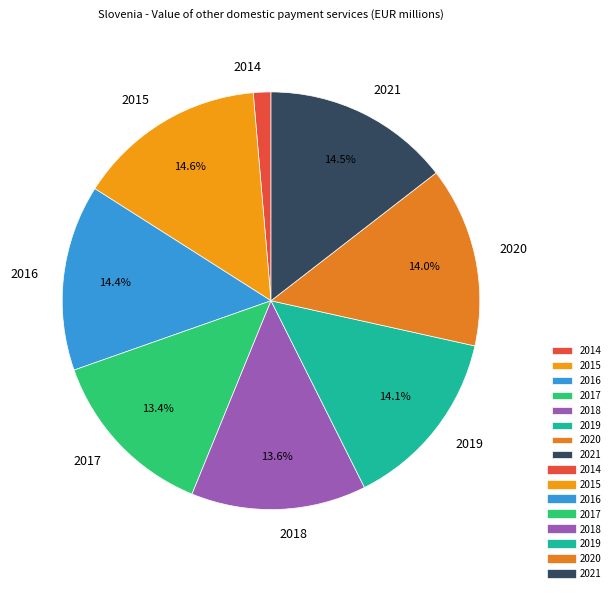

Which has a higher value, 2018 or 2015?

2015